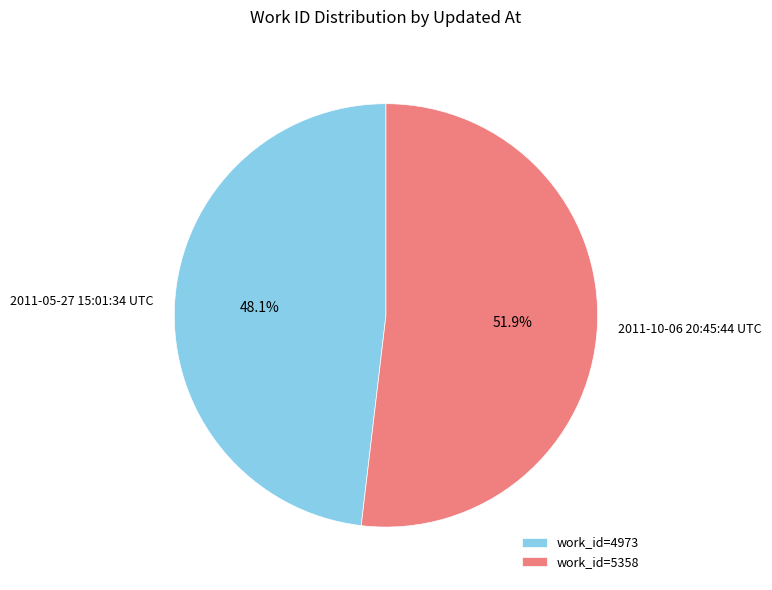

Approximately how many times larger is the value at 2011-10-06 20:45:44 UTC compared to 2011-05-27 15:01:34 UTC?

1.1